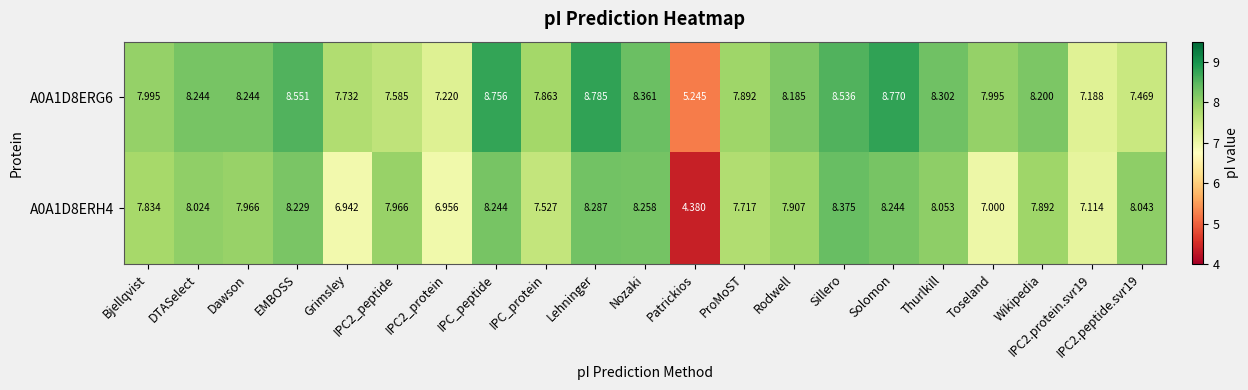

Which series has the largest total across all categories?

A0A1D8ERG6